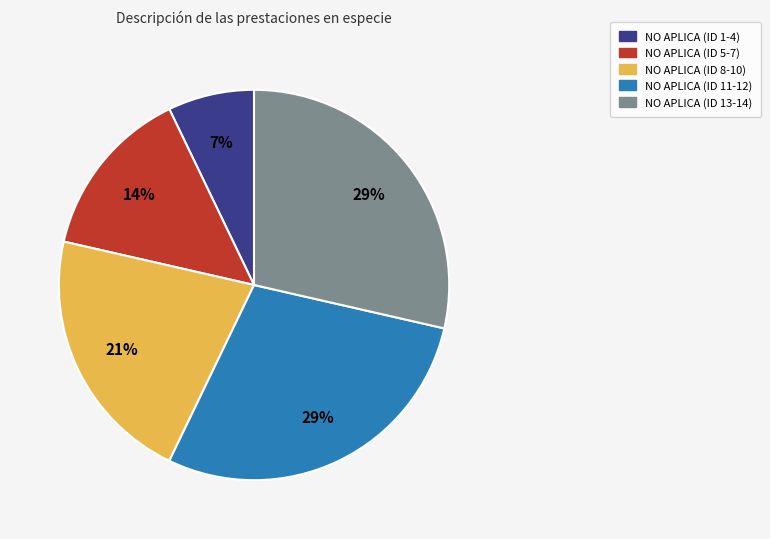

Which category has the smallest portion of the pie?

NO APLICA (ID 1-4)